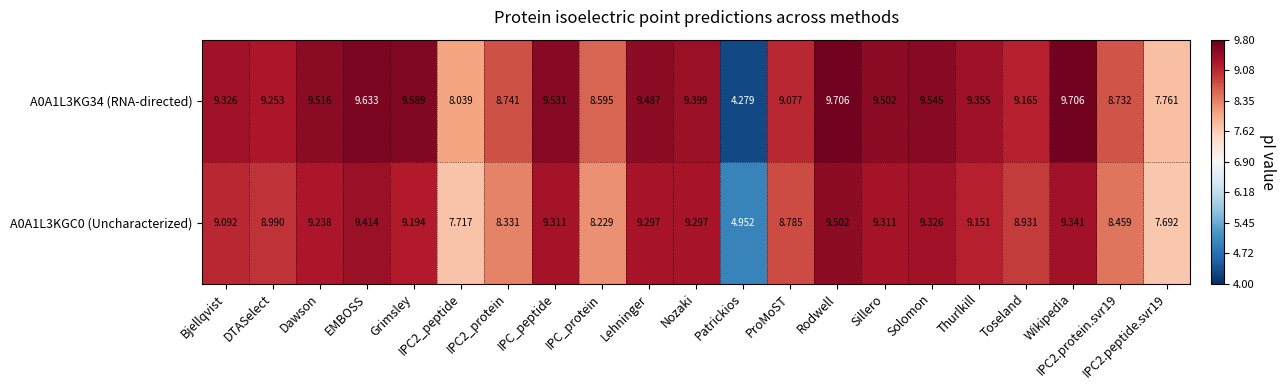

Rank the series at Bjellqvist from highest to lowest value.

A0A1L3KG34 (RNA-directed), A0A1L3KGC0 (Uncharacterized)